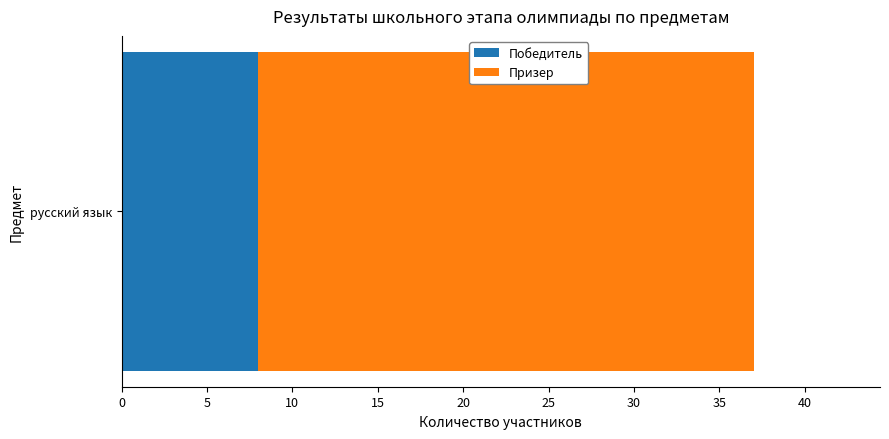

Rank the categories by Победитель value from lowest to highest.

русский язык